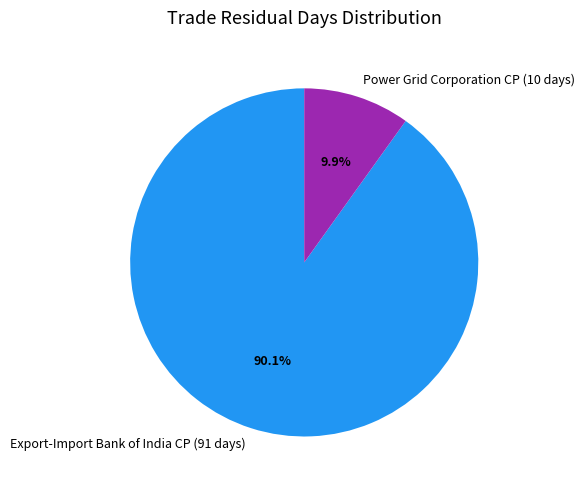

Which category has the biggest portion of the pie?

Export-Import Bank of India CP (91 days)